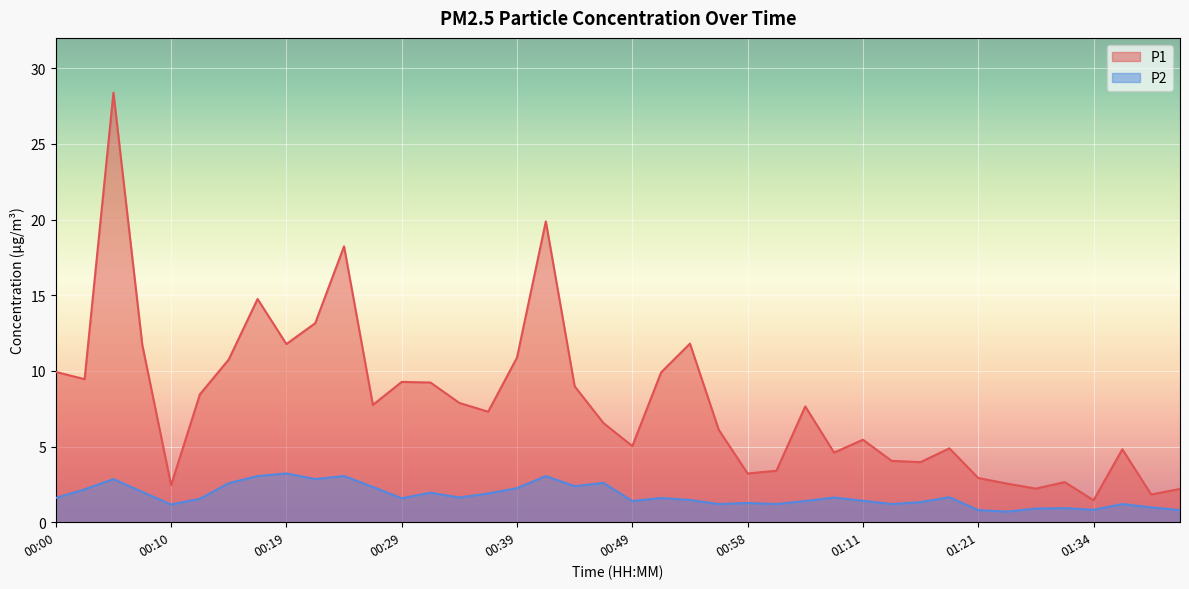

Which series has the largest range (max minus min)?

P1